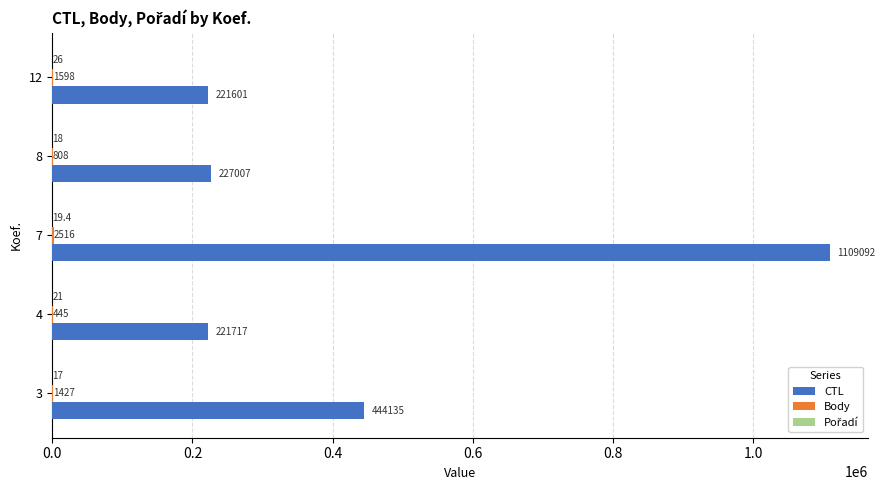

At which label is CTL closest to 665346?

3